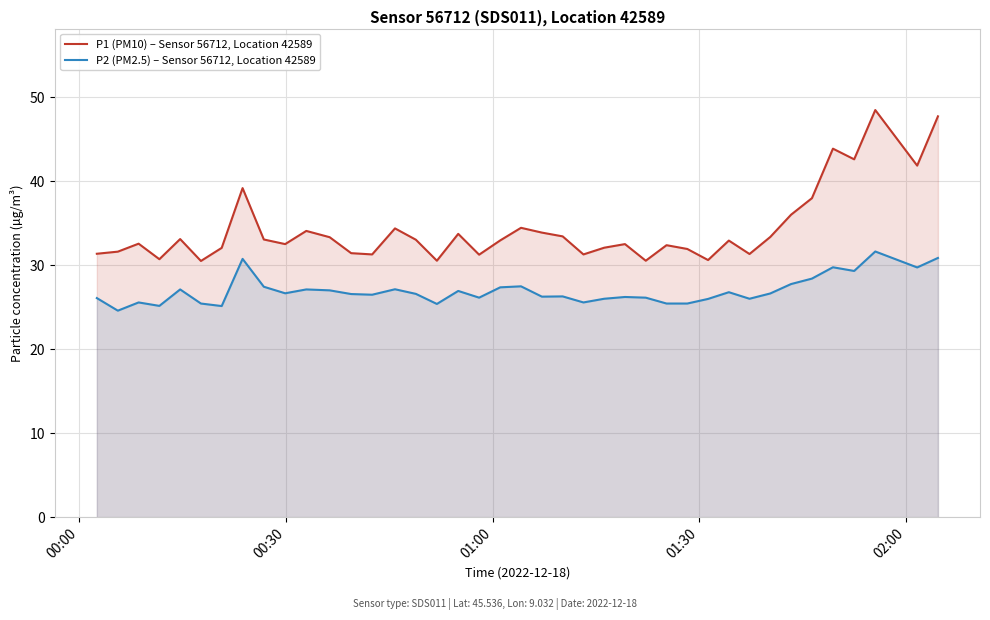

What is the difference between the maximum and minimum values in the P1 (PM10) – Sensor 56712, Location 42589 series?

18.0